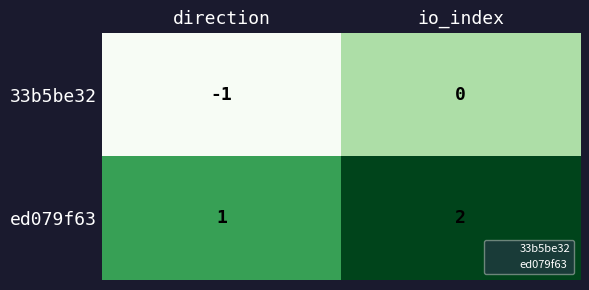

At how many categories does at least one series exceed 0?

2